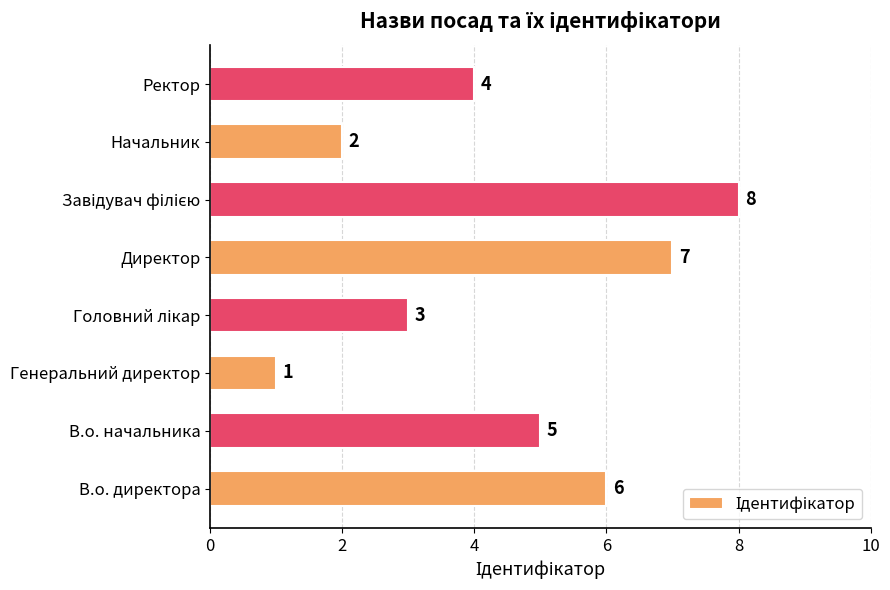

Where is the data nearest to the value 4?

Ректор